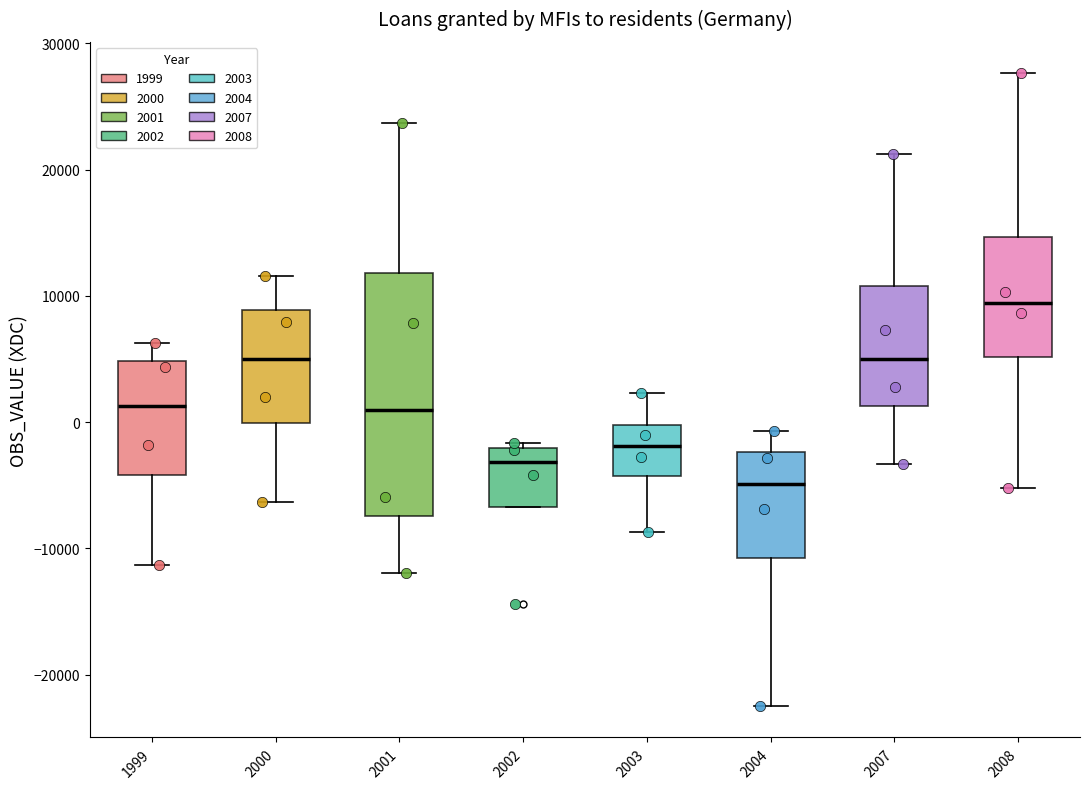

Which box is the tallest, from its lower edge to its upper edge?

2001